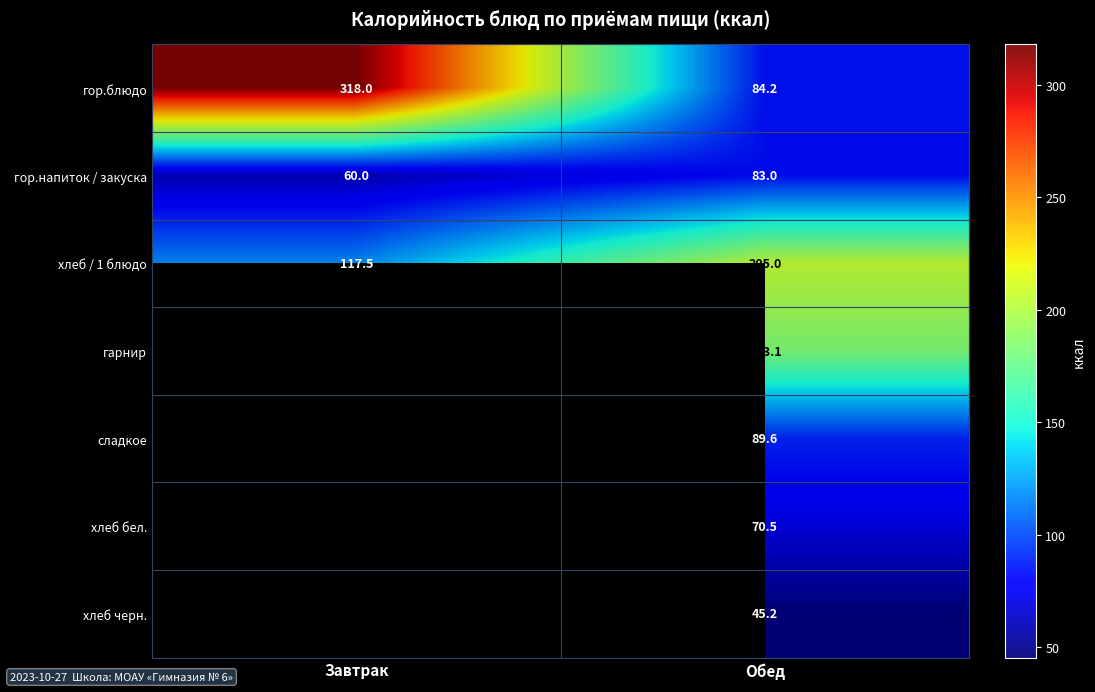

At which label does хлеб / 1 блюдо reach its minimum?

Завтрак